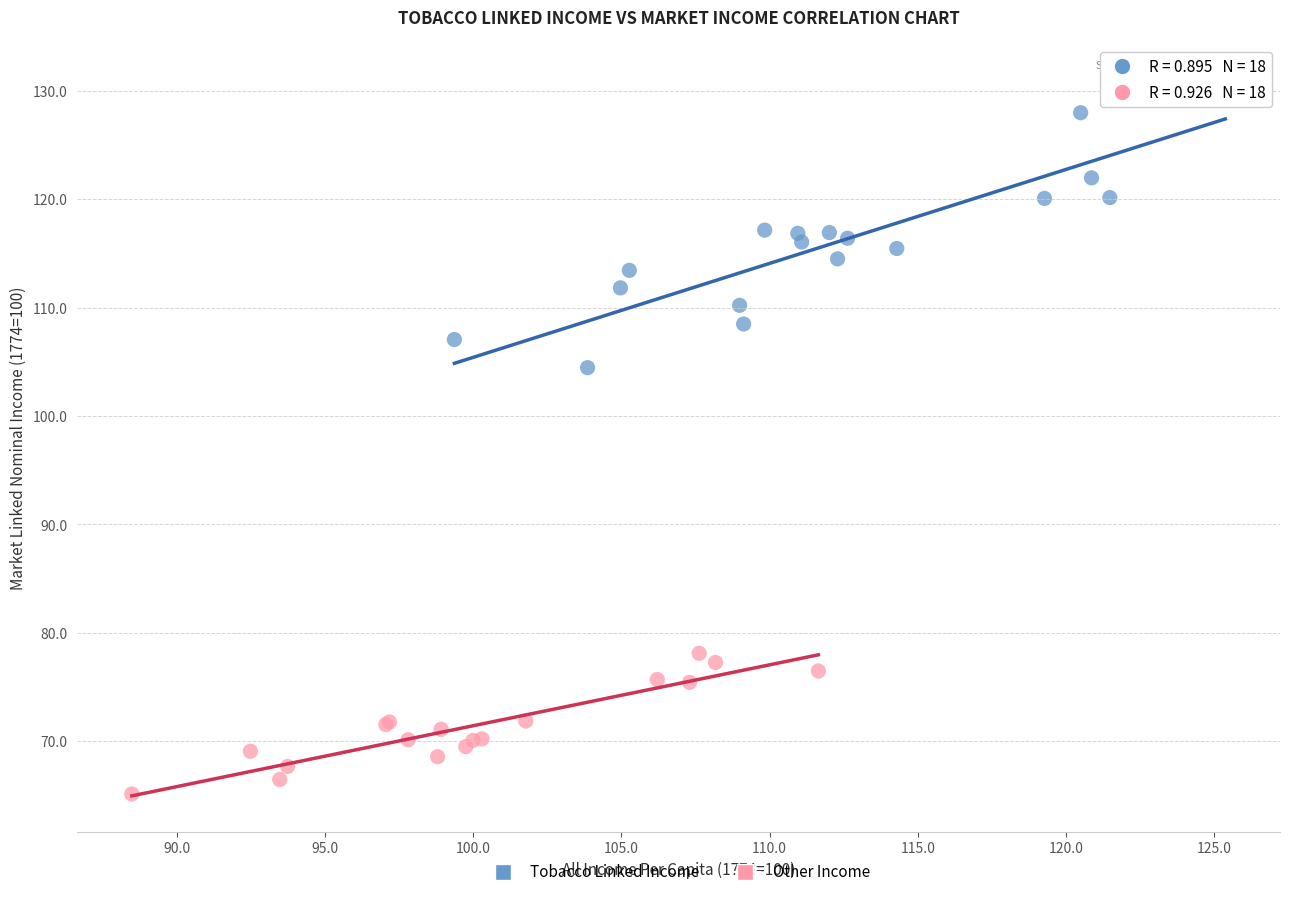

Which series contains the lowest Y value?

Other Income